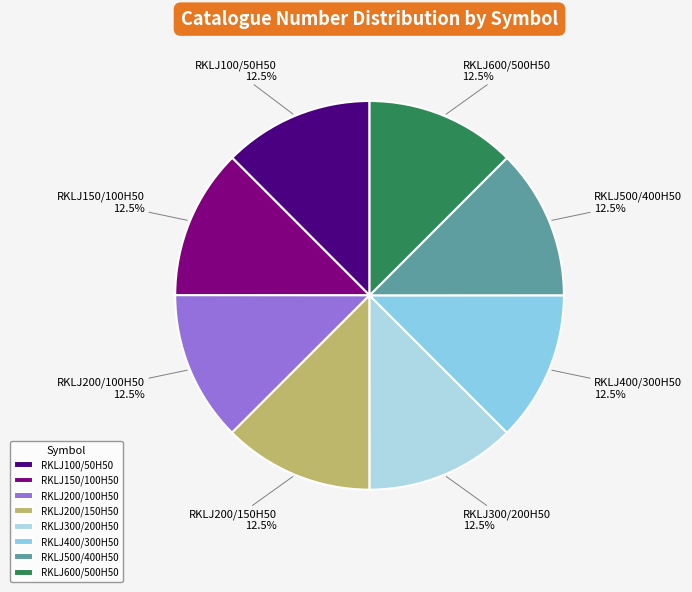

Is there any slice that represents more than half of the pie?

No